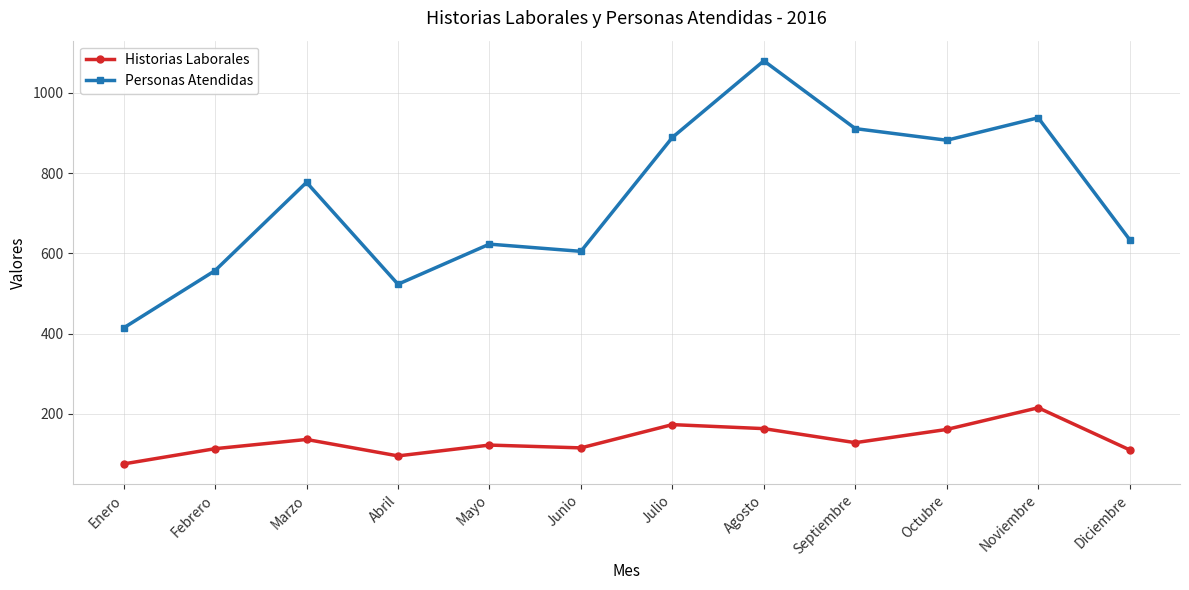

True or false: Personas Atendidas and Historias Laborales intersect in this chart.

False